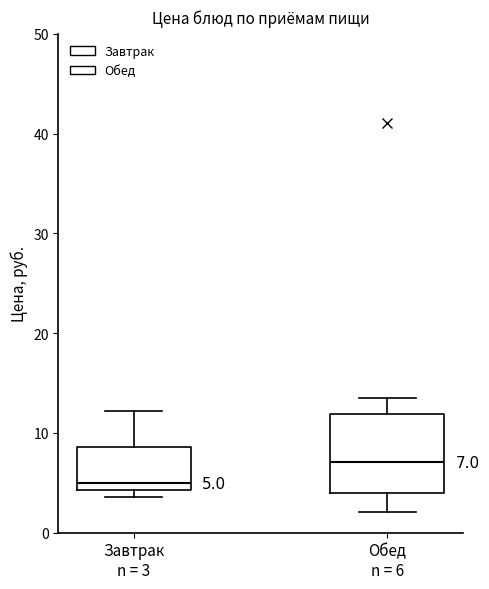

Comparing the boxes themselves (not the whiskers), which one is the tallest?

Обед n = 6